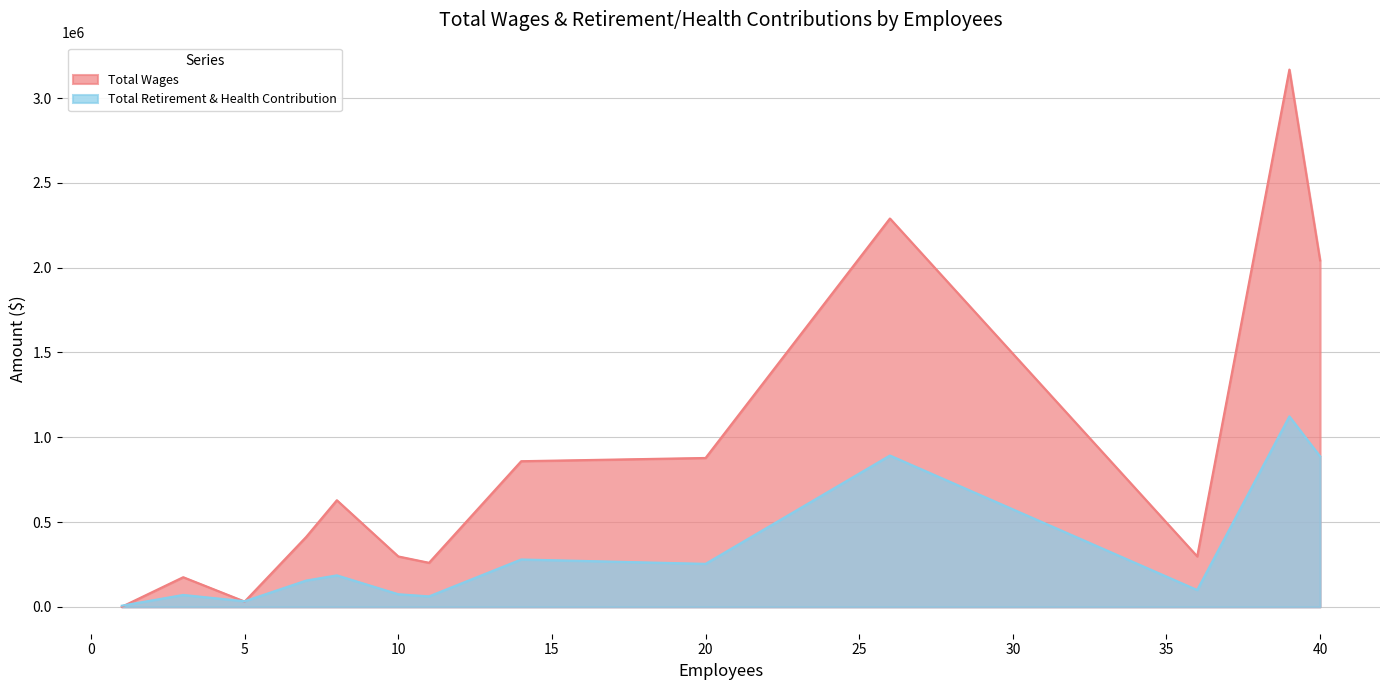

Which series has the largest range (max minus min)?

Total Wages